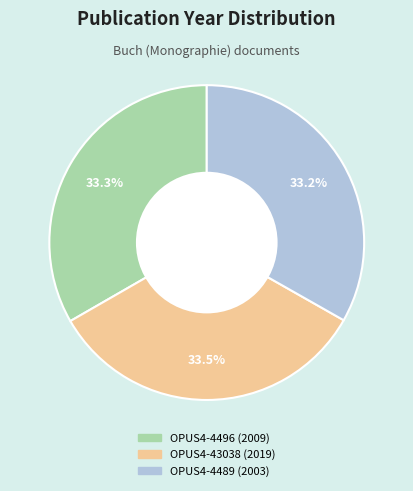

Is it true that OPUS4-4489 (2003) is 33% of the pie?

True